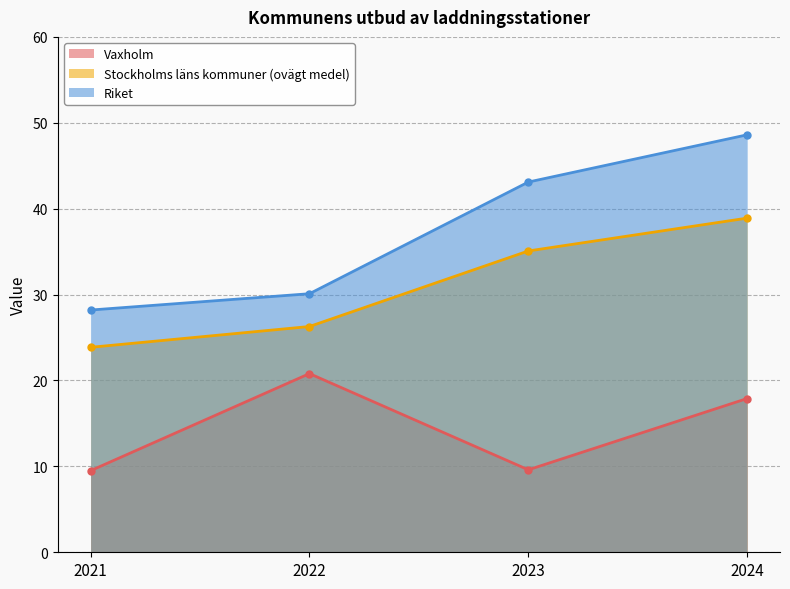

What are all the series names shown in the legend?

Vaxholm, Stockholms läns kommuner (ovägt medel), Riket